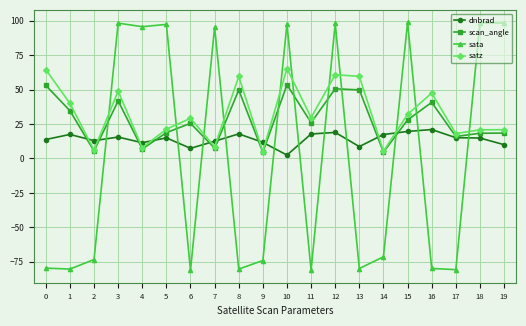

What is the difference between the second highest and minimum values in the scan_angle series?

48.6